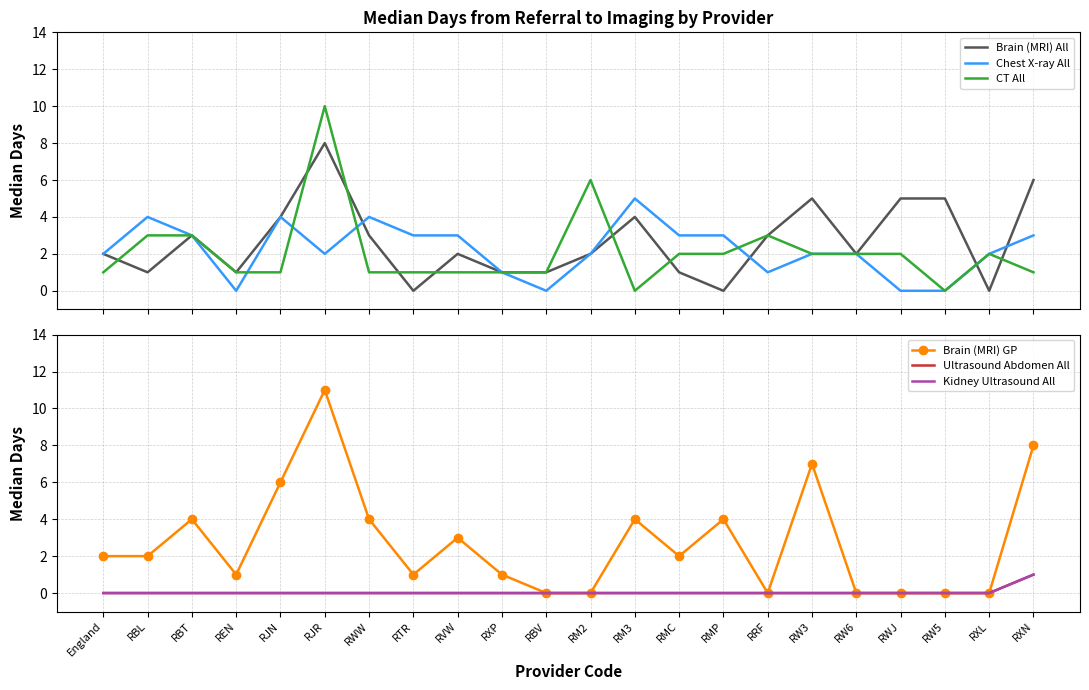

At which label does CT All reach its peak?

RJR